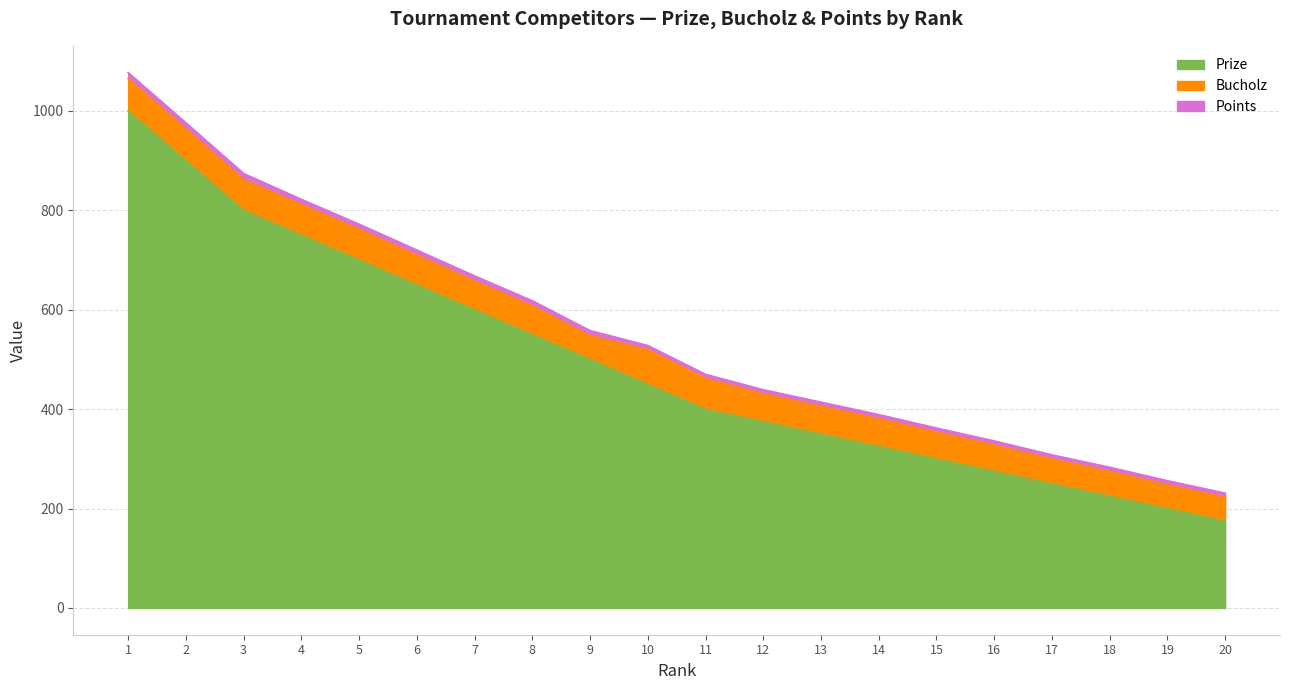

Rank the series at 18 from highest to lowest value.

Prize, Bucholz, Points